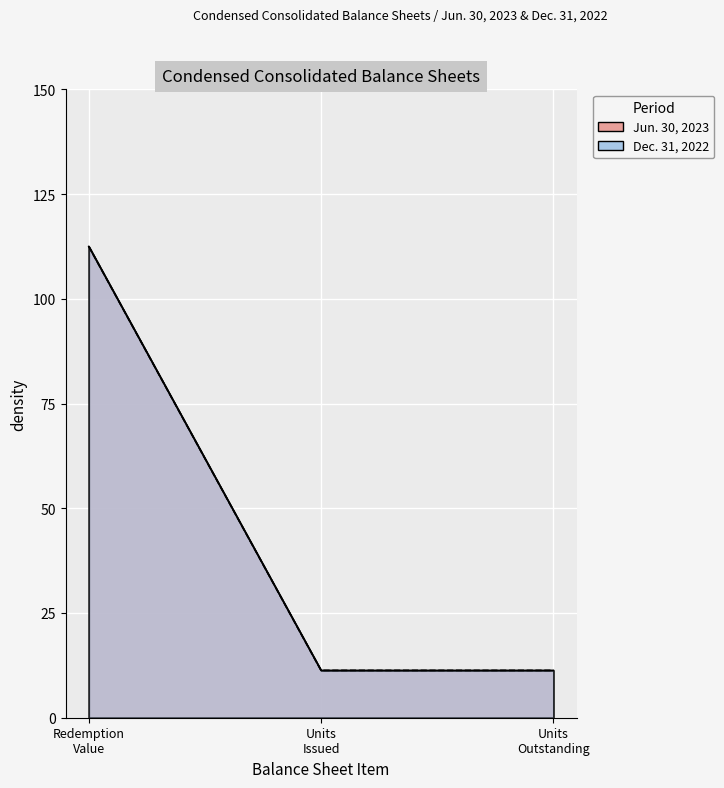

How many lines are shown in the chart?

2